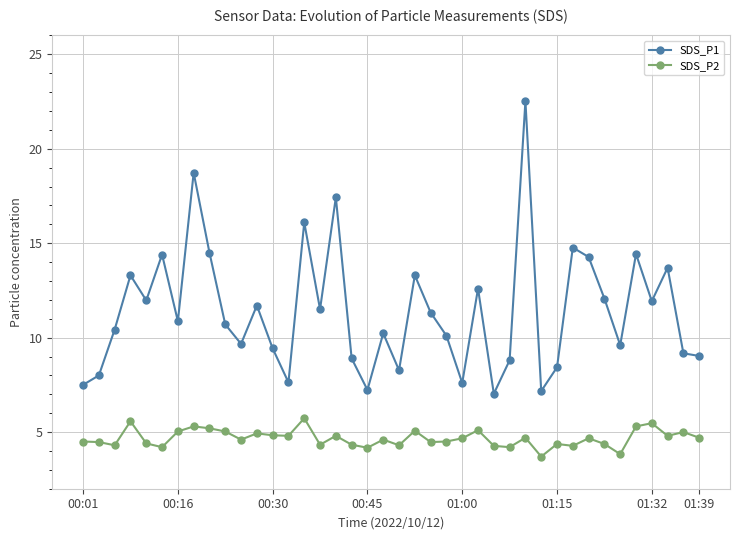

What is the difference between the second highest and second lowest values in the SDS_P1 series?

11.6